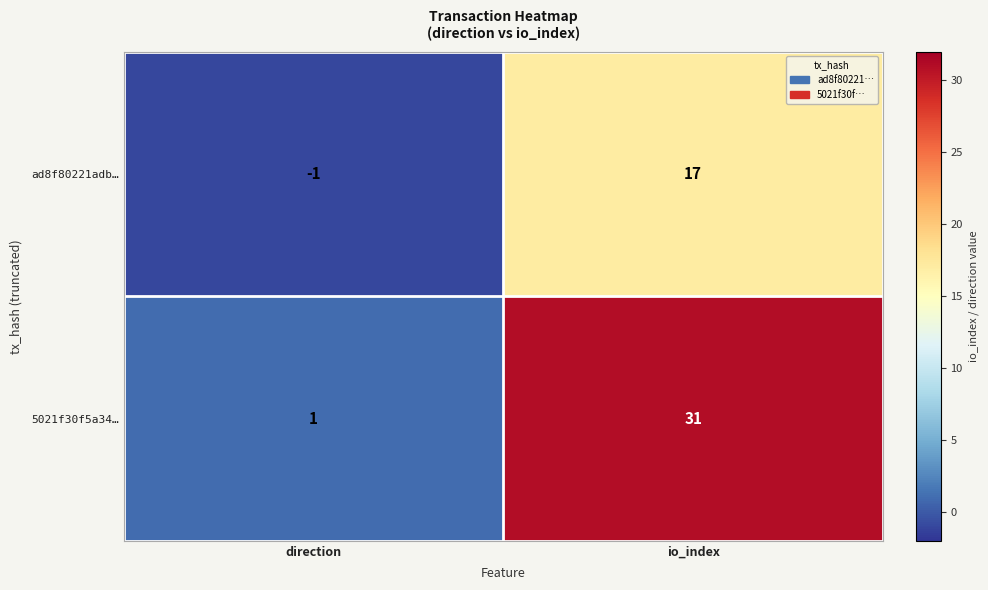

How many categories are shown in the chart?

2